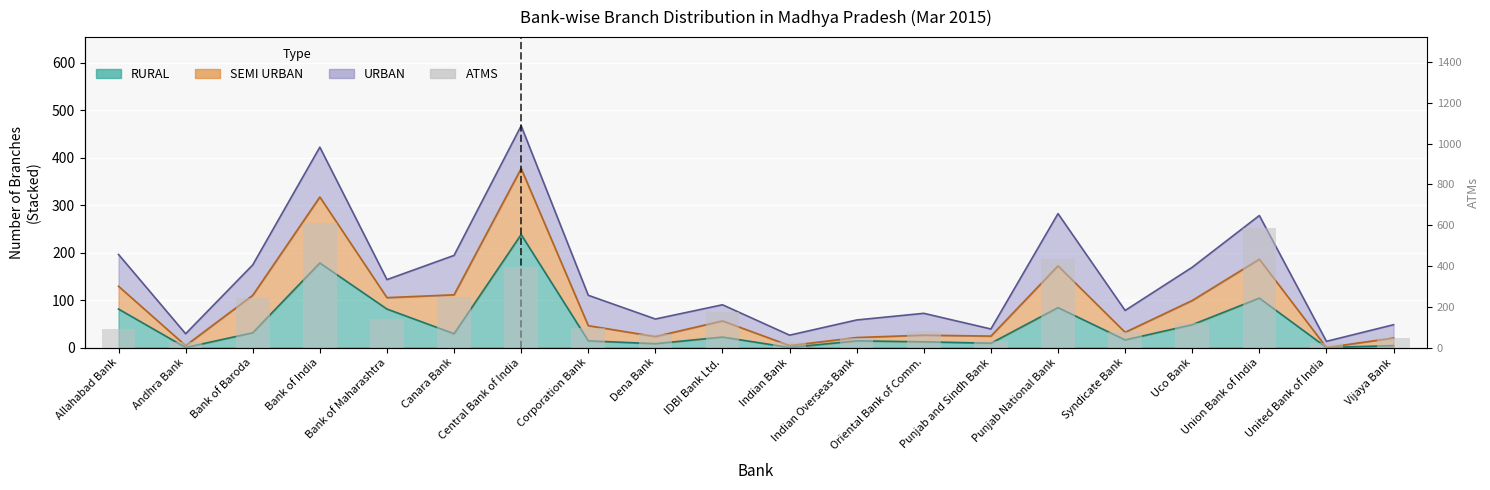

The chart shows a value of 90 at Allahabad Bank. True or false?

True